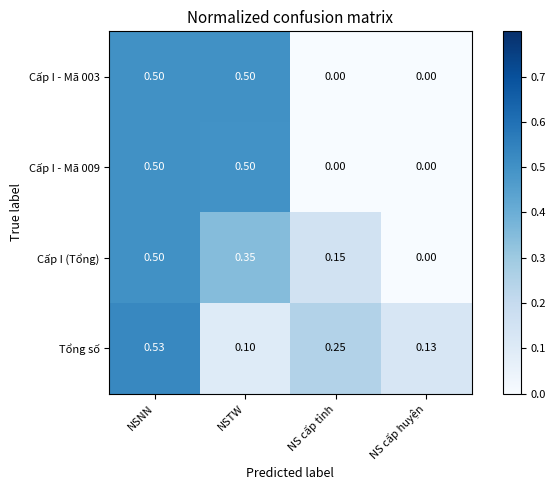

Rank the categories by Cấp I (Tổng) value from lowest to highest.

NS cấp huyện, NS cấp tỉnh, NSTW, NSNN